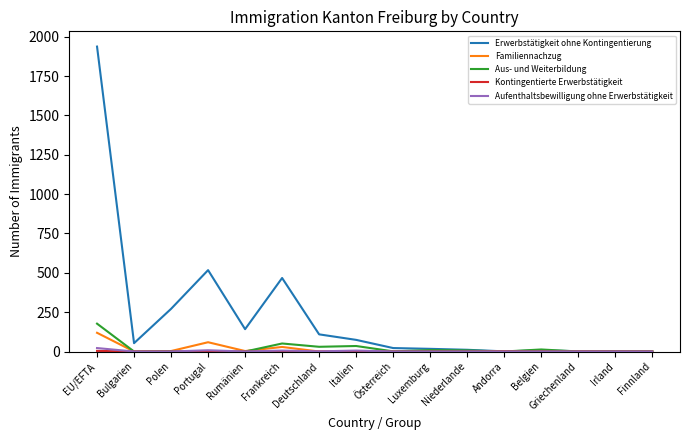

Which series has the largest range (max minus min)?

Erwerbstätigkeit ohne Kontingentierung